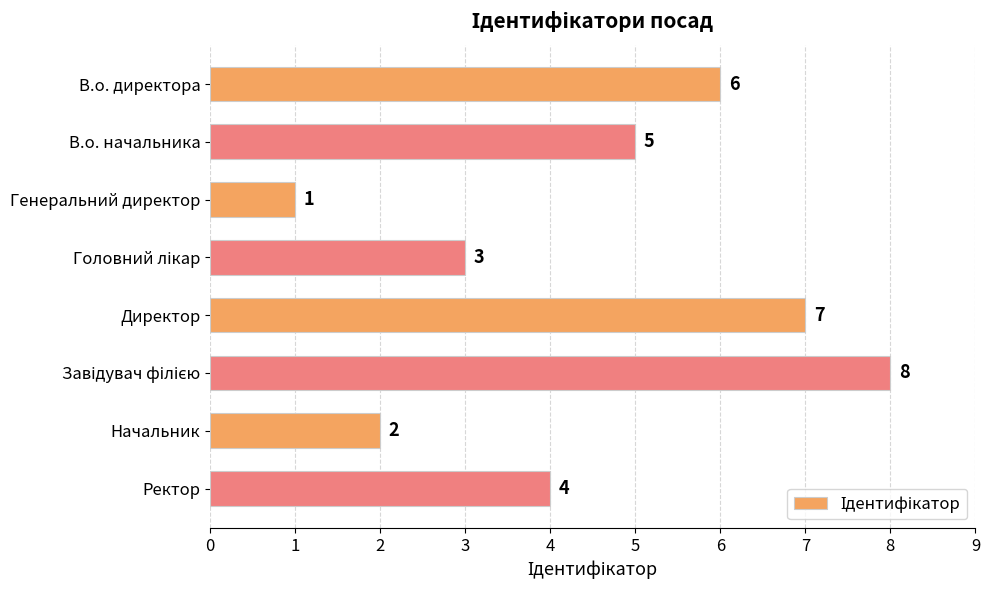

Are the bars grouped side by side (vs. stacked)?

No